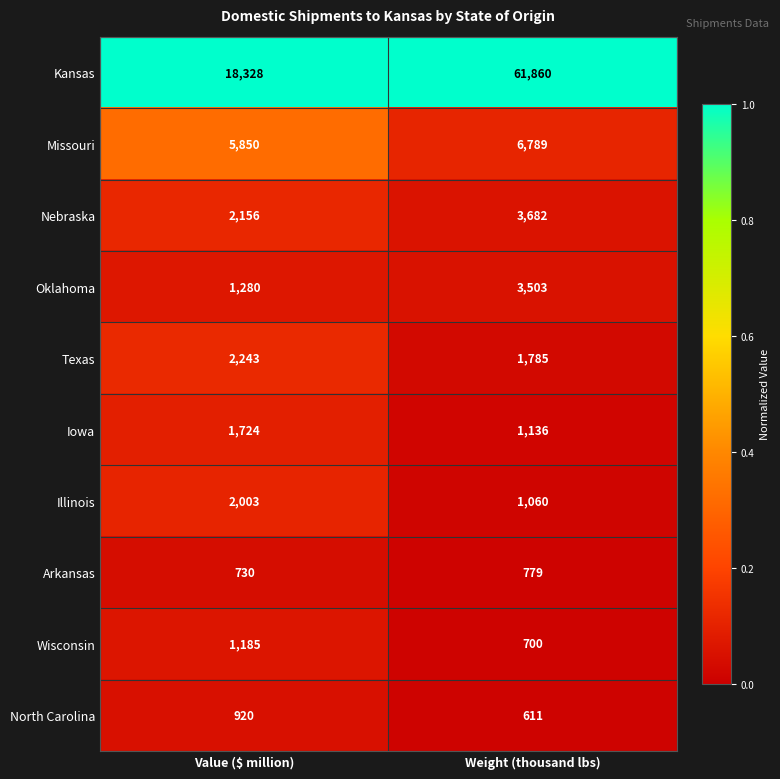

Rank the series by their maximum value, from lowest to highest.

Arkansas, North Carolina, Wisconsin, Iowa, Illinois, Texas, Oklahoma, Nebraska, Missouri, Kansas